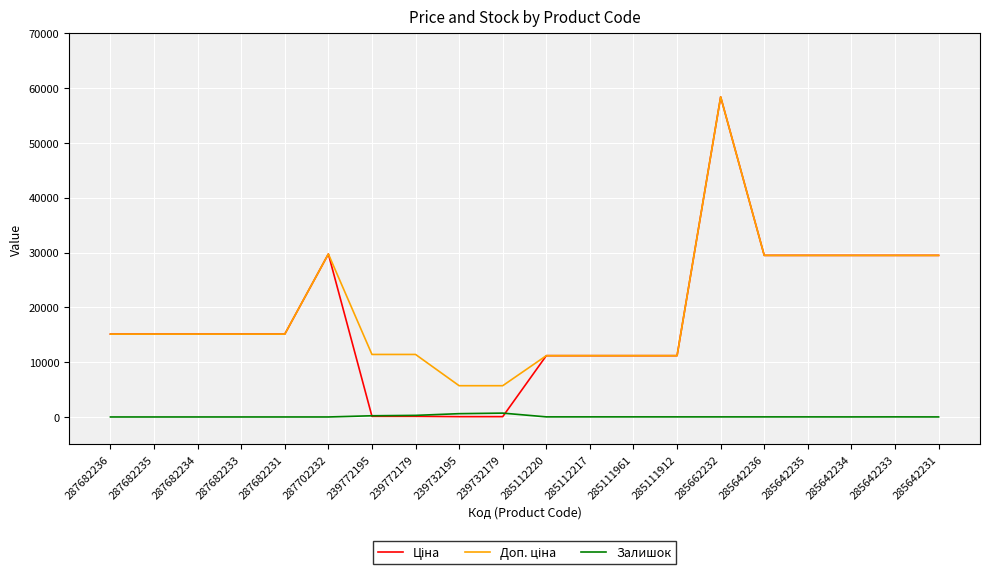

At which category is the sum across all series the highest?

285662232